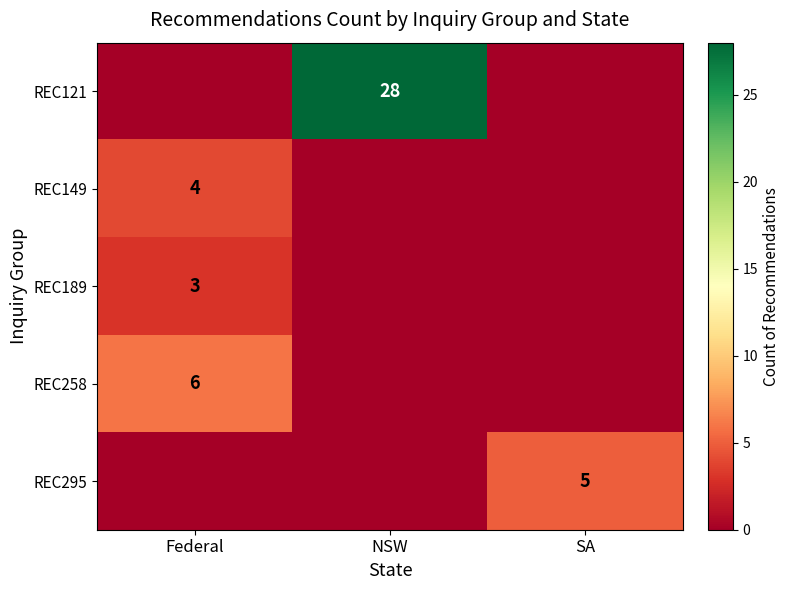

The REC121 series shows 28 at NSW. True or false?

True